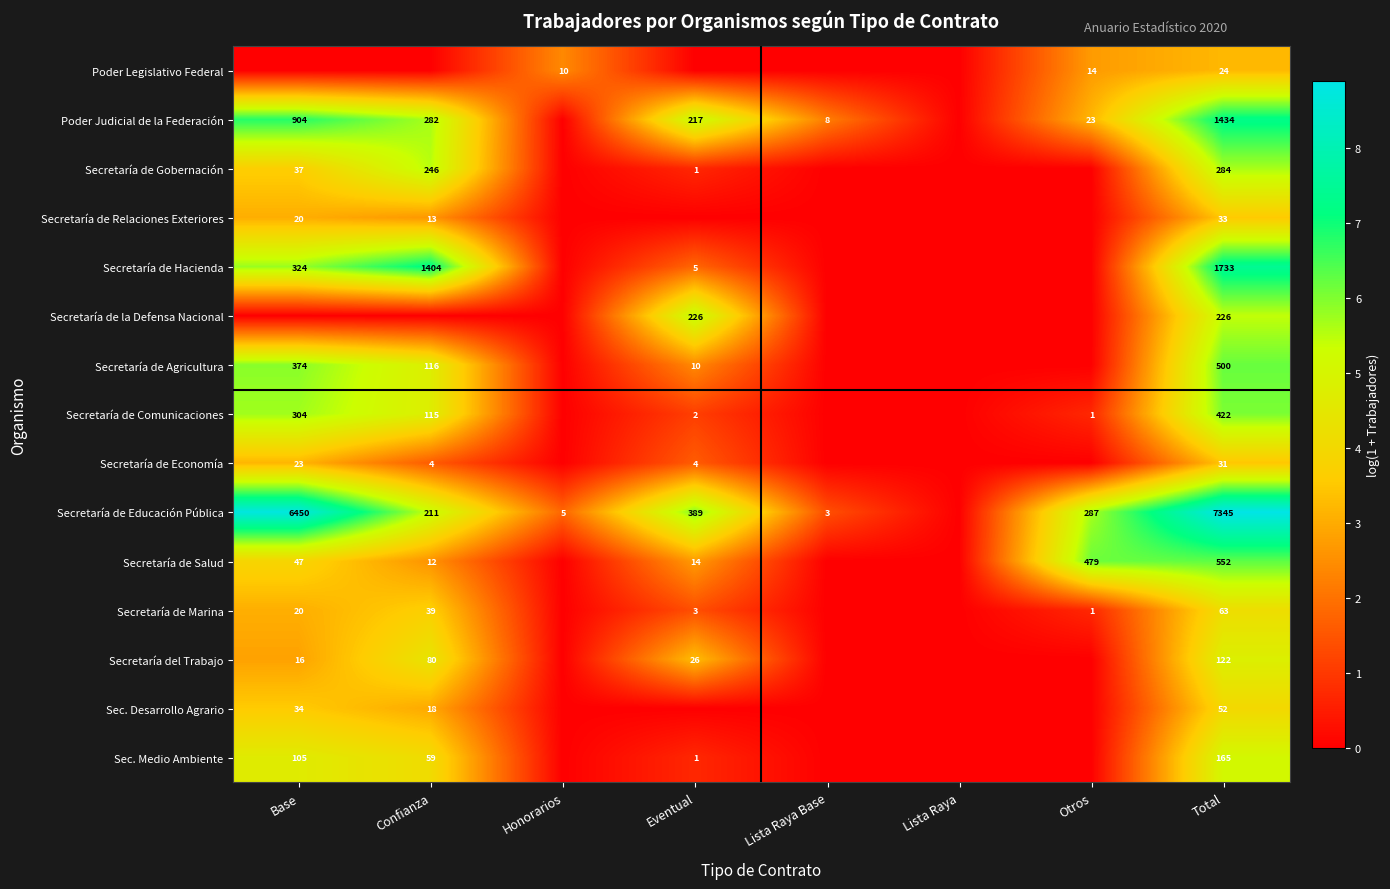

Is it true that Secretaría de Agricultura equals 3.3 at Total?

False